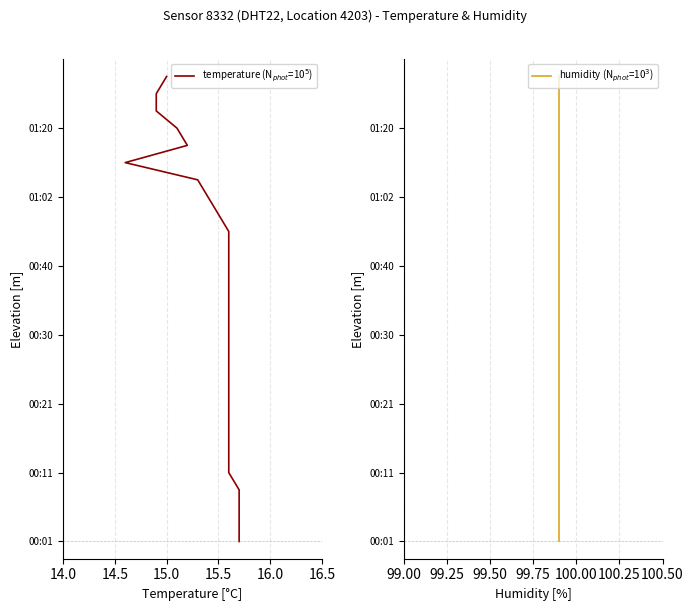

True or false: temperature (N$_{phot}$=10$^{5}$) and humidity (N$_{phot}$=10$^{3}$) cross at least once.

False